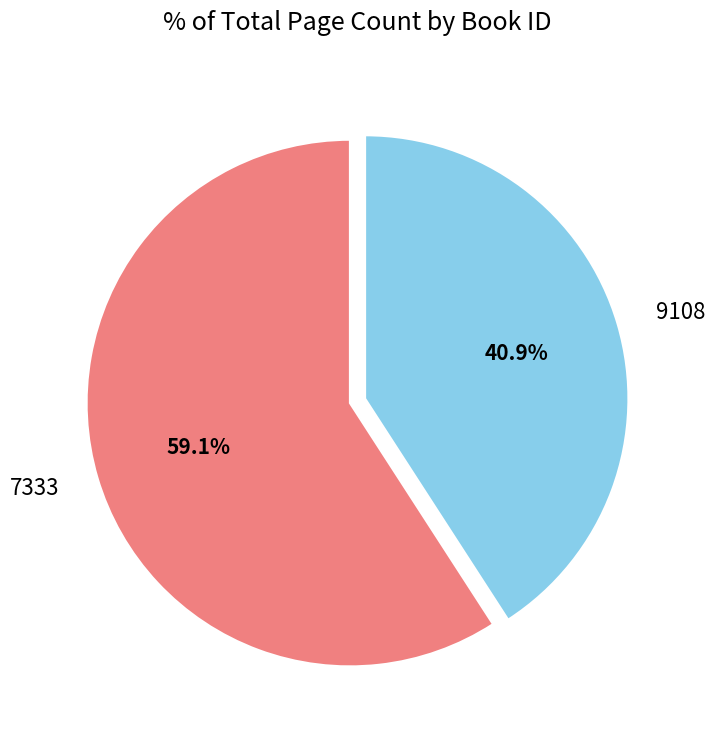

Combined, what portion of the pie is 7333 and 9108?

100.0%